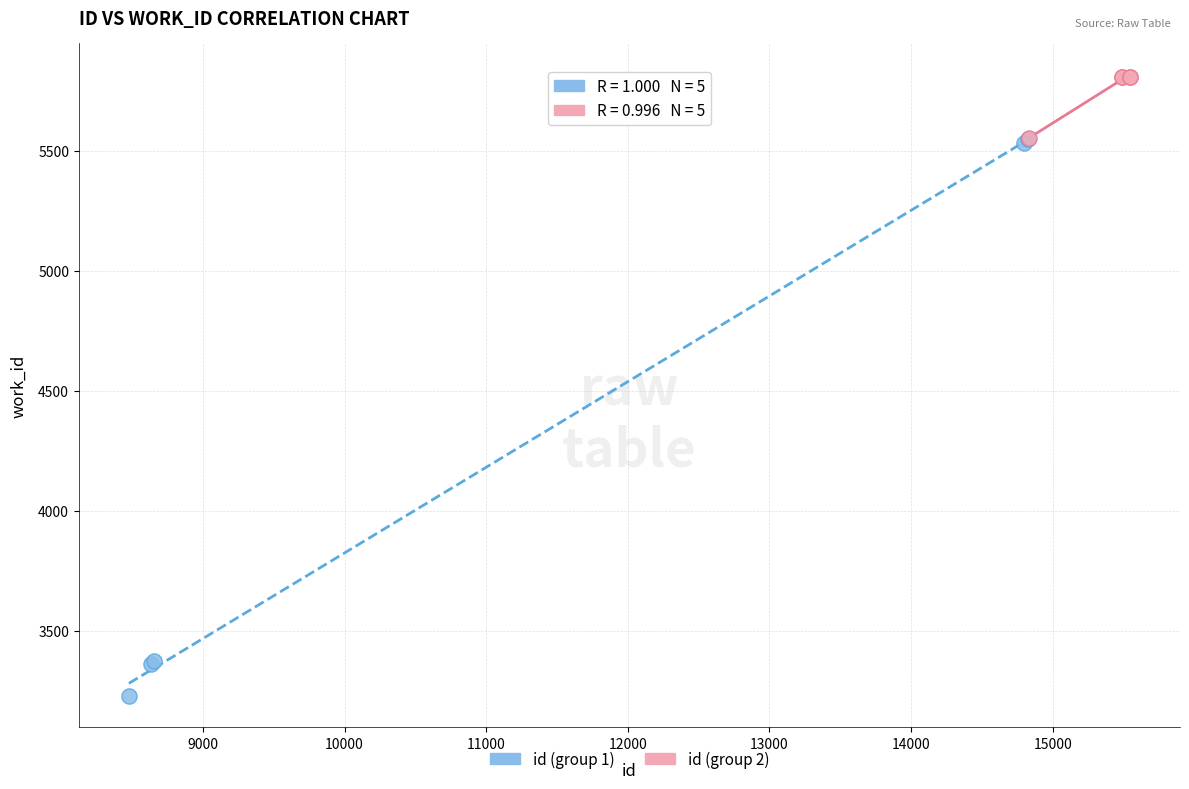

Which series has the widest spread of Y values?

id (group 1)